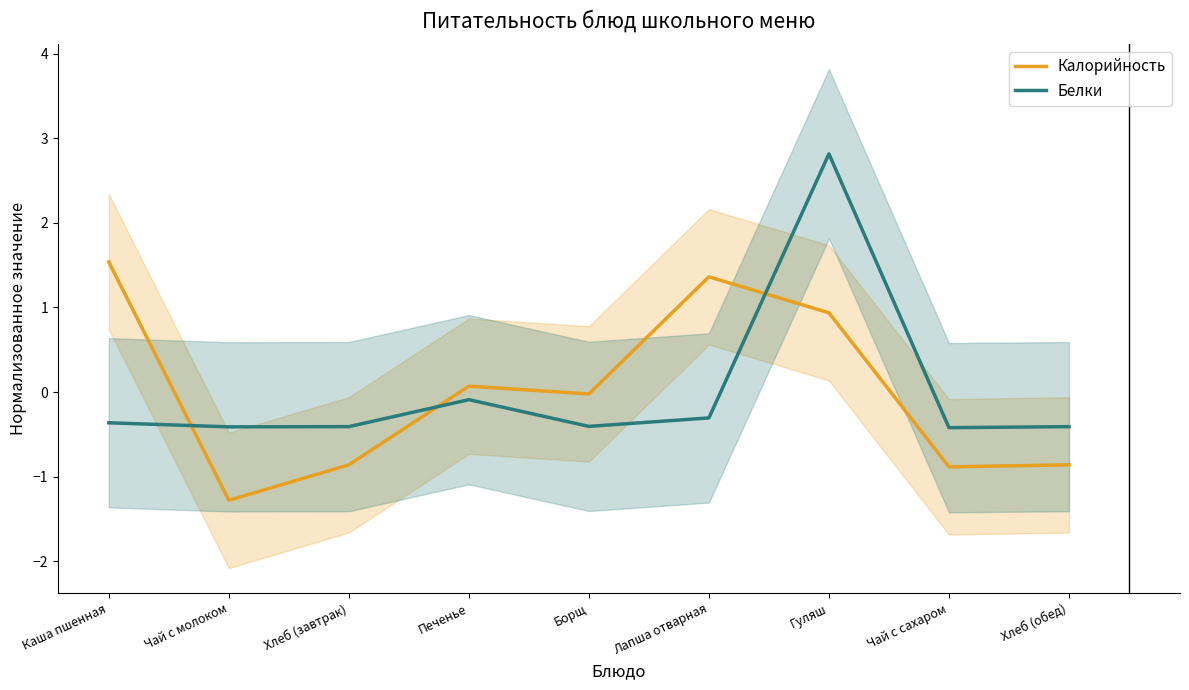

At which label does Белки first exceed 0?

Гуляш